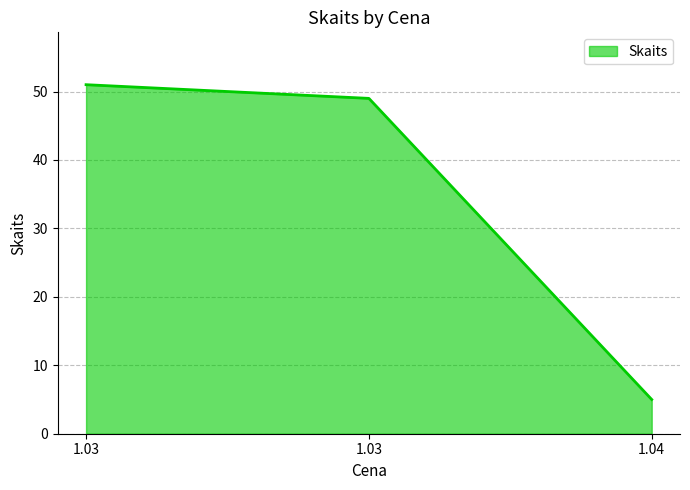

What is the change in value from 1.03 to 1.04?

-44